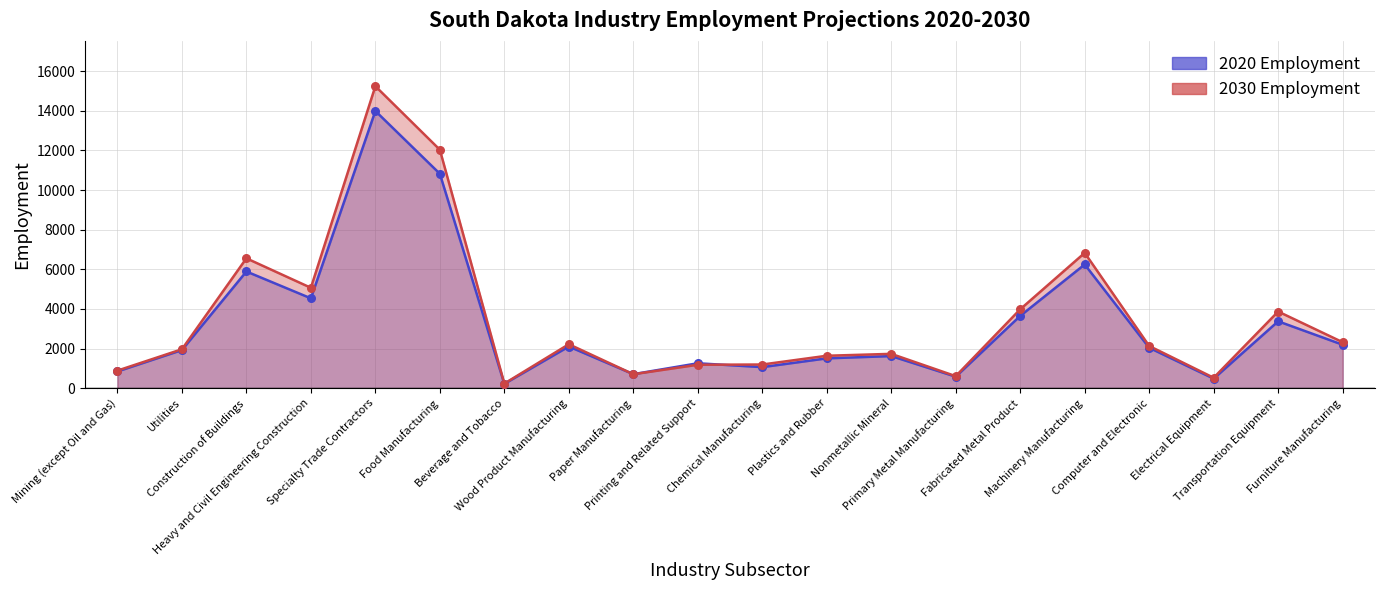

What is the total value across all series at Primary Metal Manufacturing?

1193